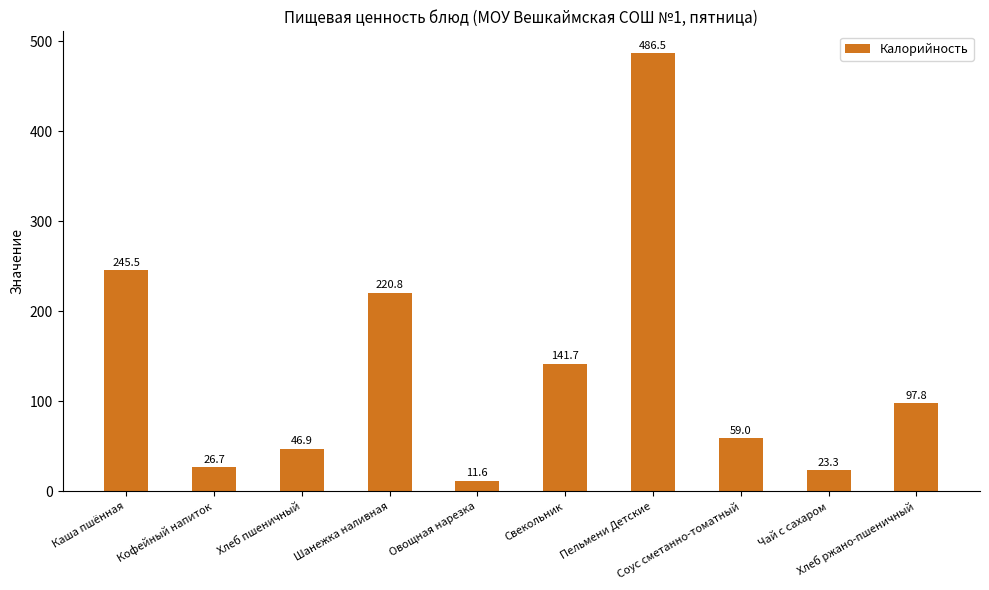

What position from the right is Пельмени Детские?

4